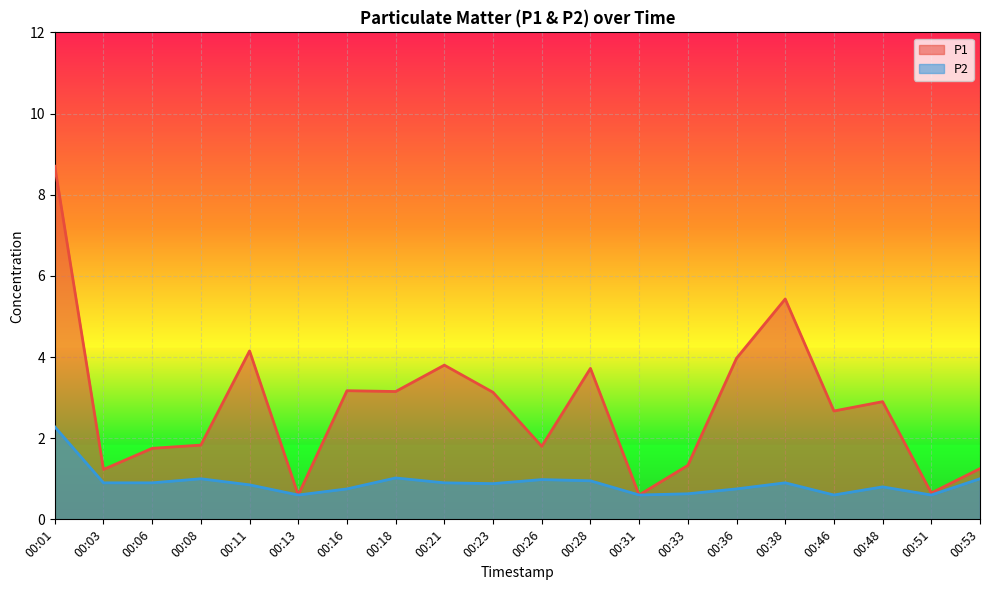

At which label does P2 reach its minimum?

00:13